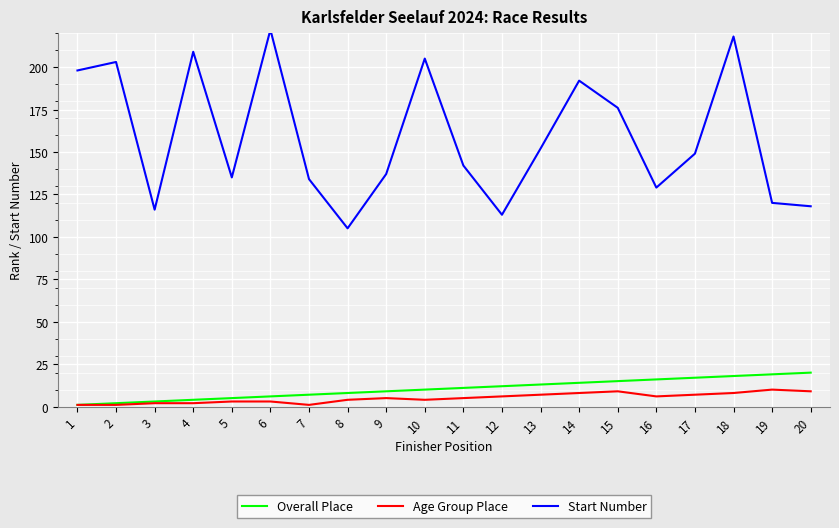

What is the greatest value displayed?

222